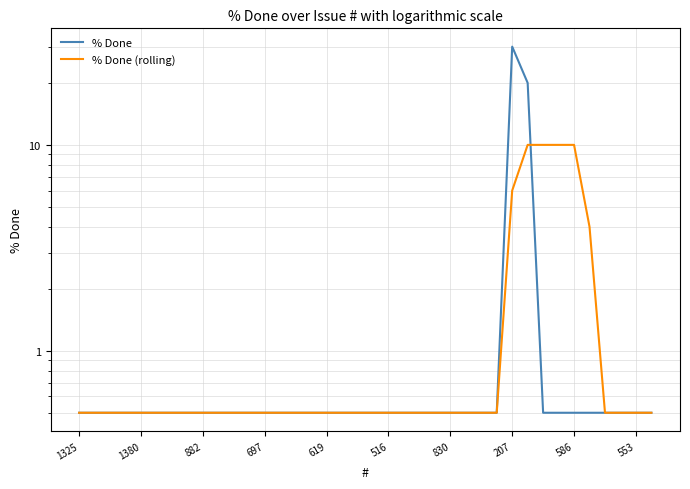

What is the greatest value displayed?

30.0